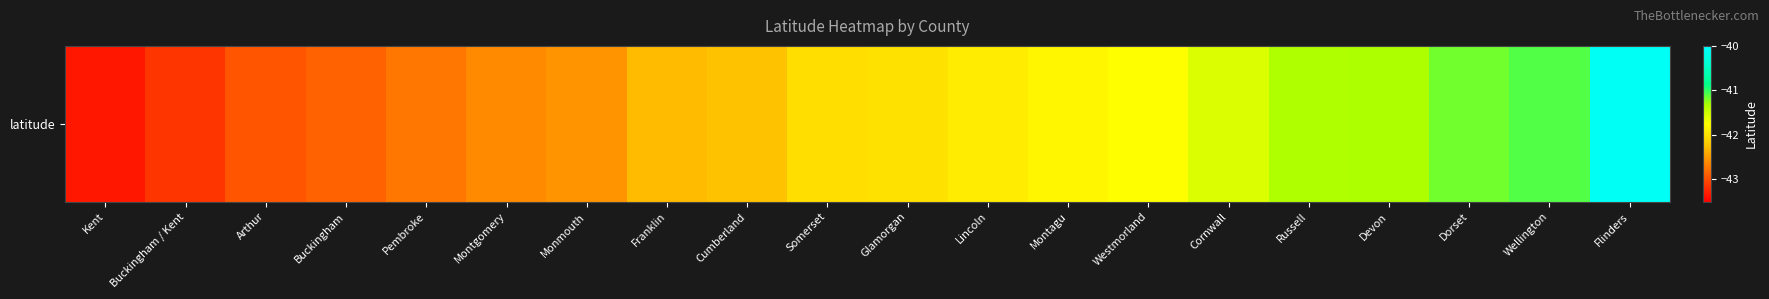

The value at Montagu is -21.1. True or false?

False